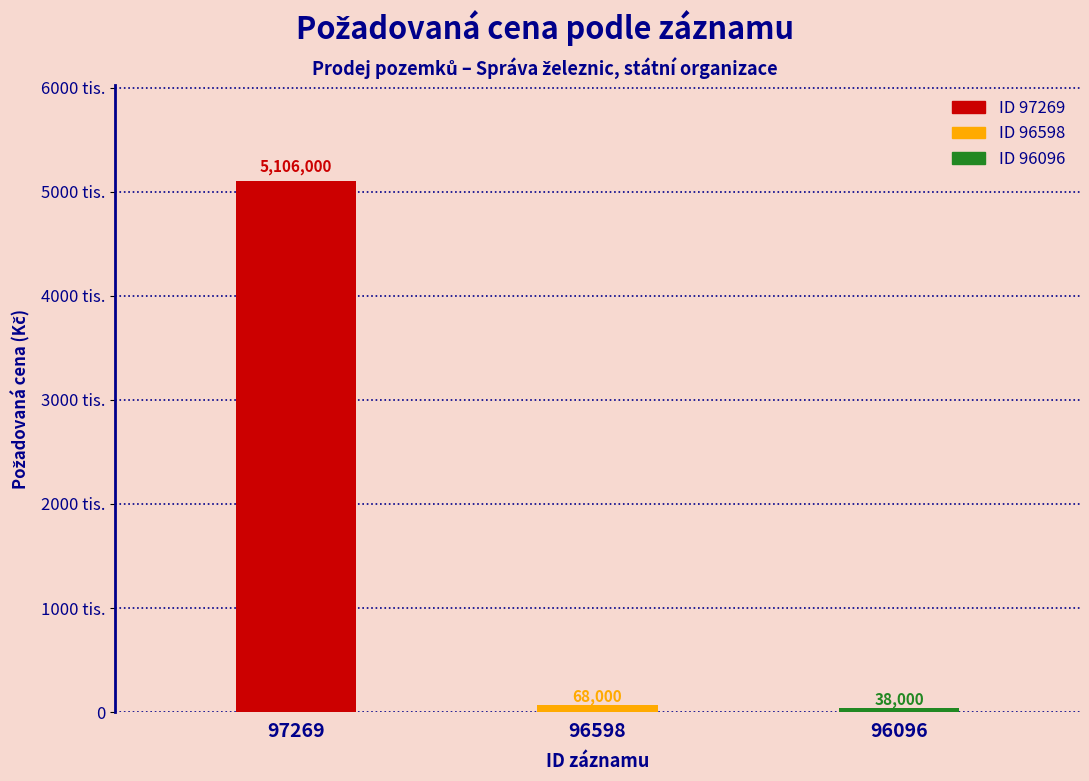

Where is the data nearest to the value 2572000?

96598